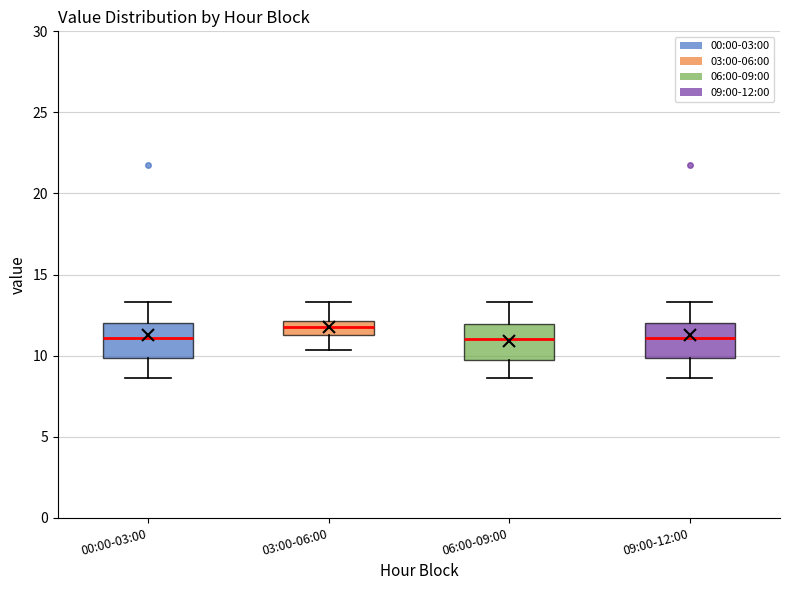

Reading left to right, transcribe this box plot: for each box, give where its median line is, the range the box spans, and where its two whiskers end, as read against the y-axis. The values are not printed on the chart, so give them approximately, as read against the axis.

00:00-03:00: median 11.0, box 10.0 to 12.0, whiskers 8.5 to 13.5
03:00-06:00: median 12.0 (inside the box), box 11.0 to 12.0, whiskers 10.5 to 13.5
06:00-09:00: median 11.0, box 9.5 to 12.0, whiskers 8.5 to 13.5
09:00-12:00: median 11.0, box 10.0 to 12.0, whiskers 8.5 to 13.5